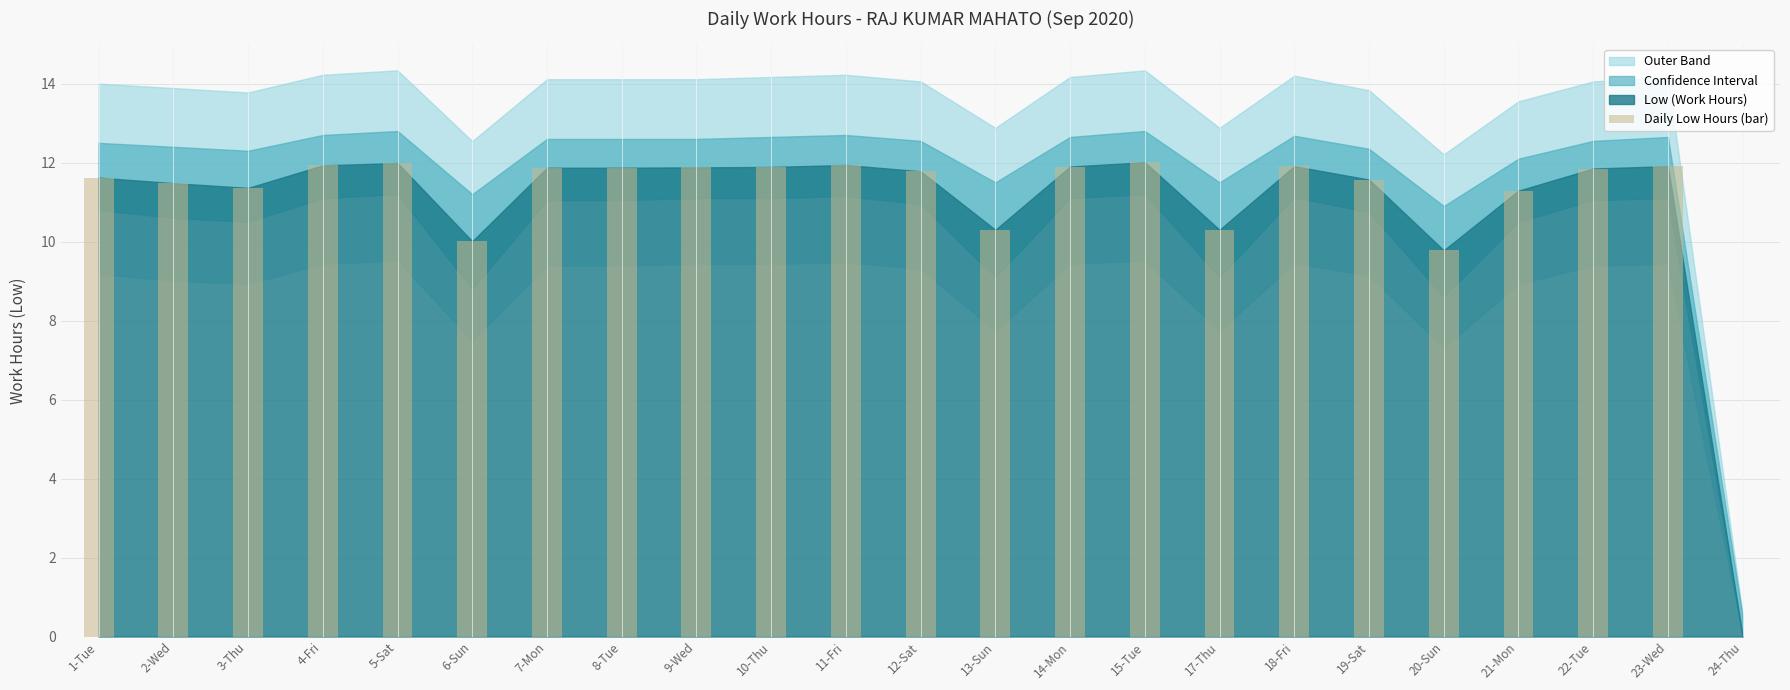

The value at 17-Thu is 10.3. True or false?

True